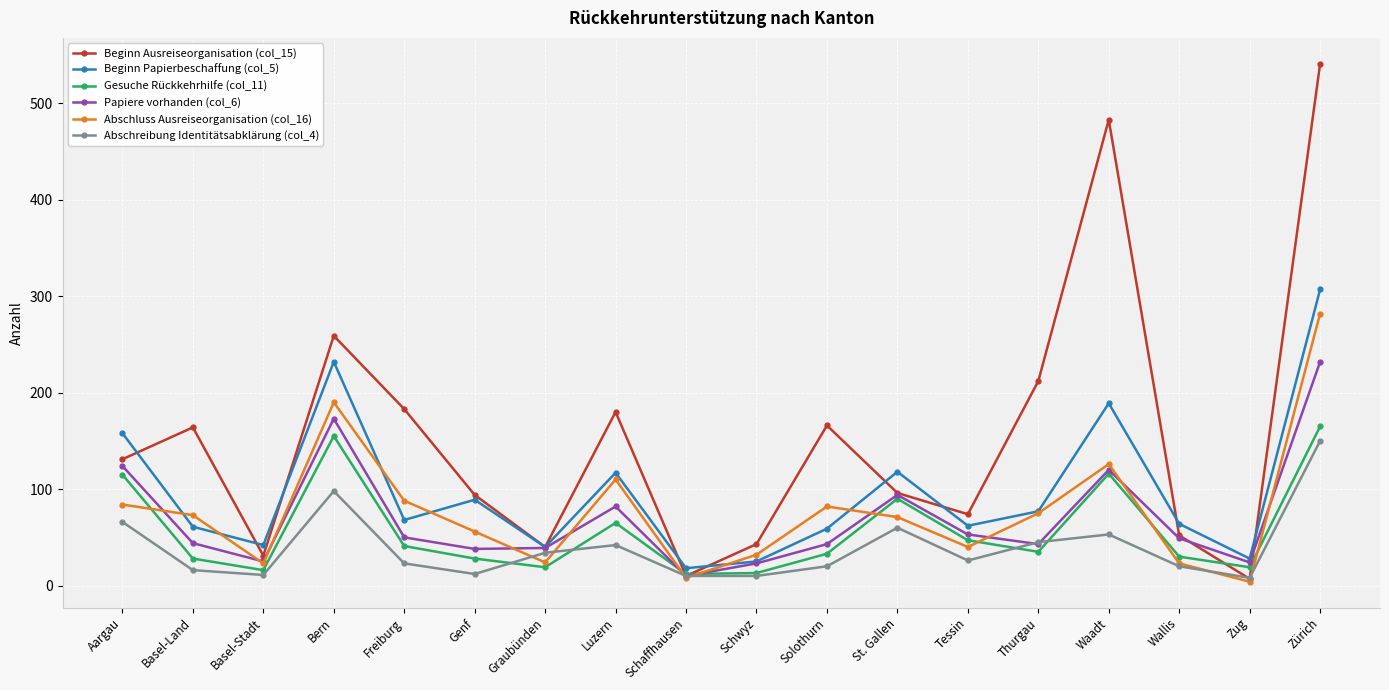

True or false: Gesuche Rückkehrhilfe (col_11) and Beginn Papierbeschaffung (col_5) intersect in this chart.

False